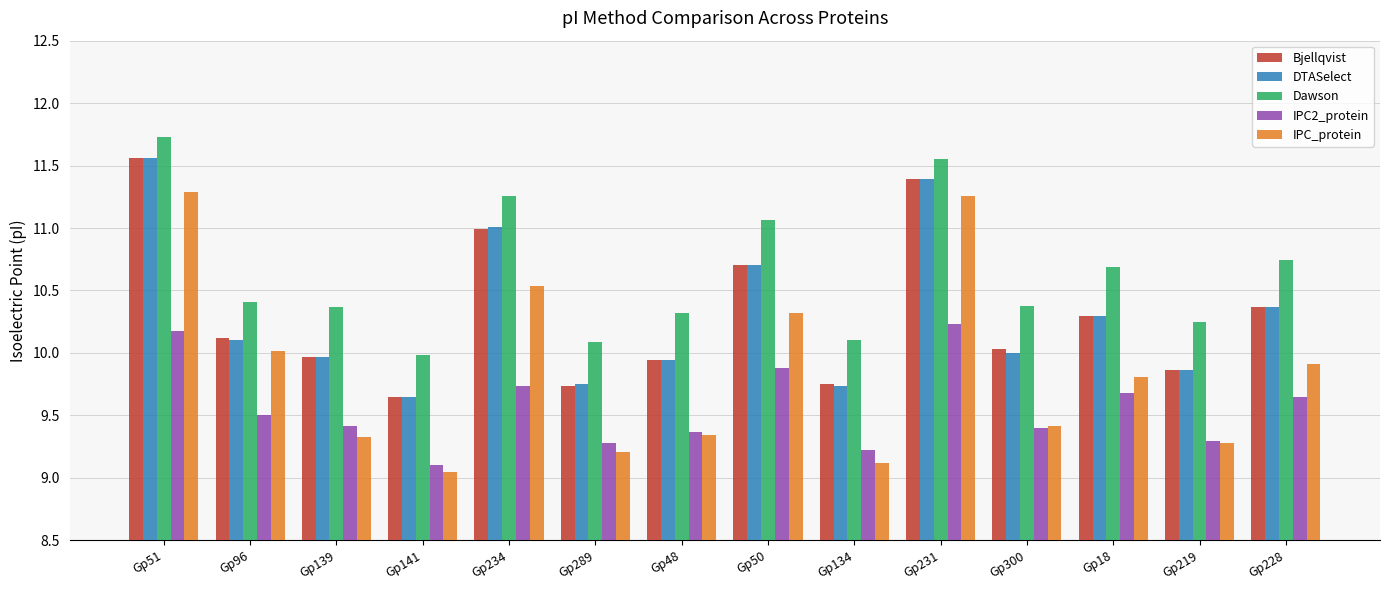

What is the minimum value for Dawson?

10.0